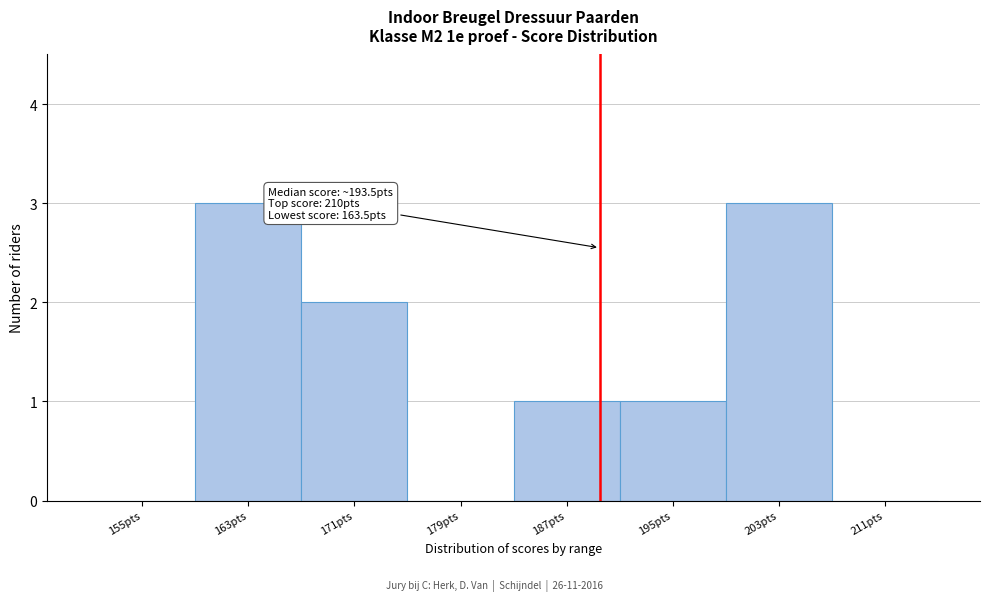

Reading left to right, transcribe all the data shown in this chart.

155pts=0	163pts=3	171pts=2	179pts=0	187pts=1	195pts=1	203pts=3	211pts=0